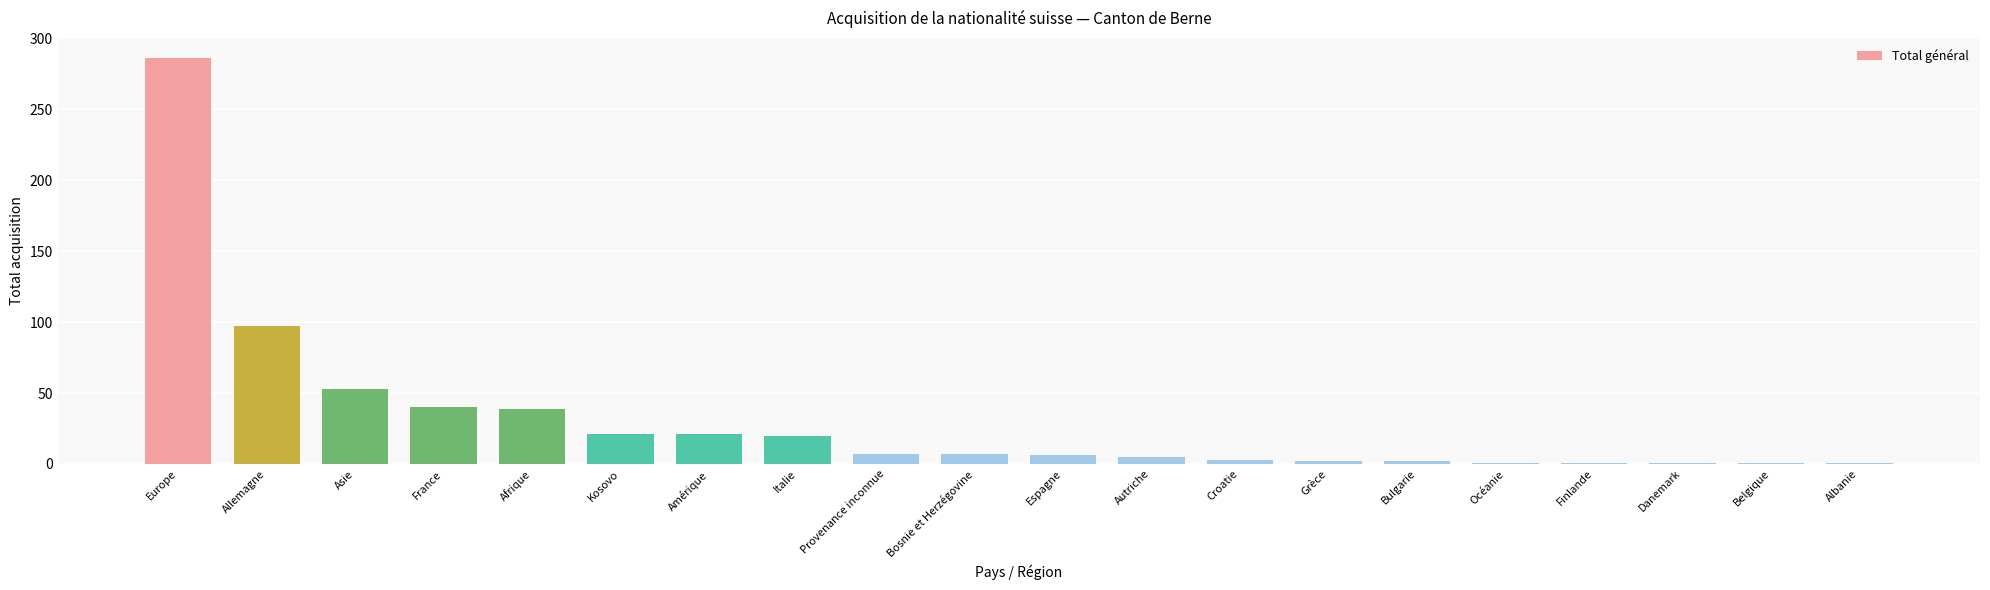

What is the difference between the maximum and minimum values?

285